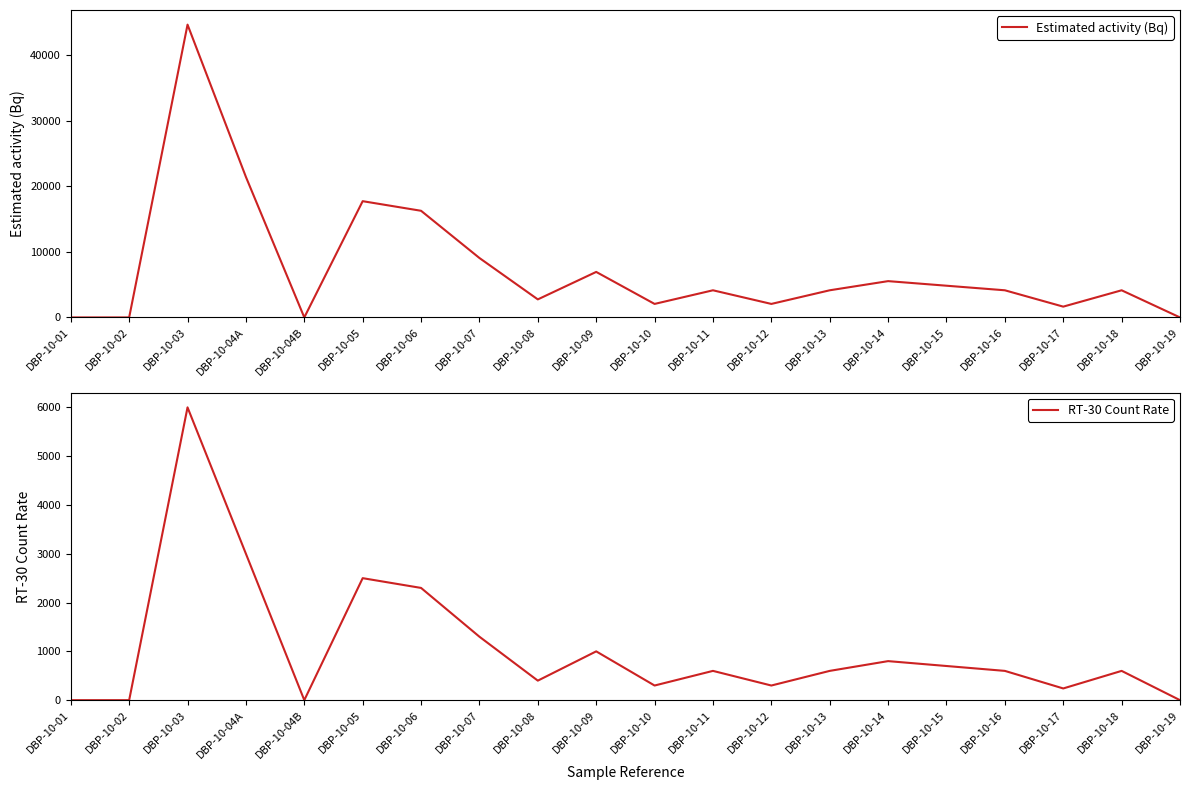

True or false: Estimated activity (Bq) and RT-30 Count Rate cross at least once.

False